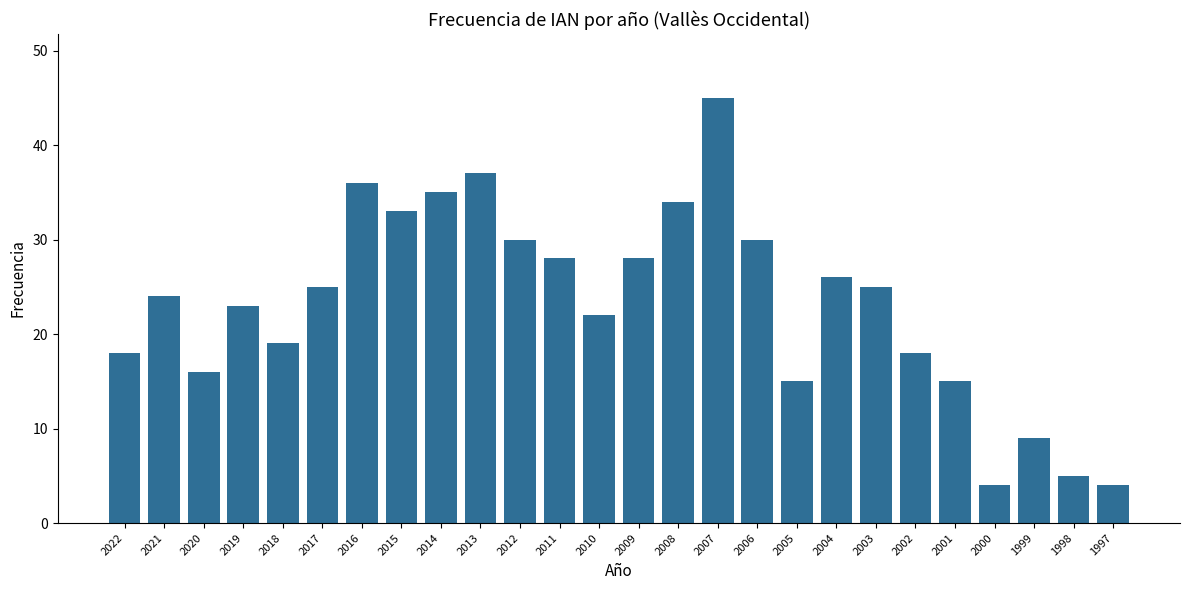

What is the minimum value shown in the chart?

4